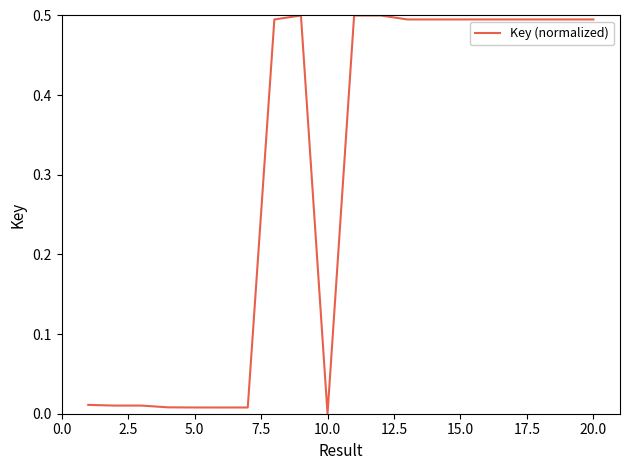

What is the greatest value displayed?

0.5